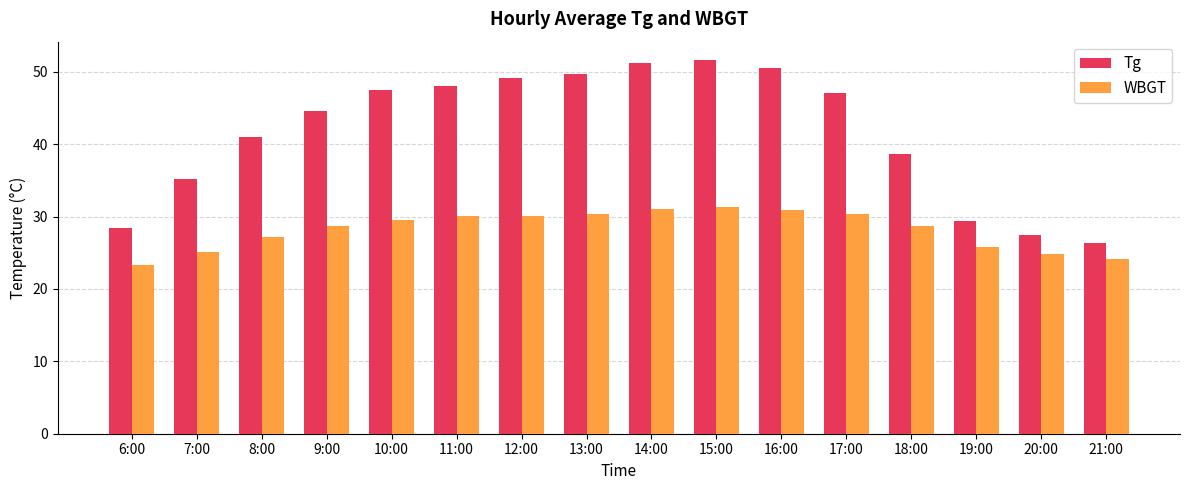

What are all the series names shown in the legend?

Tg, WBGT